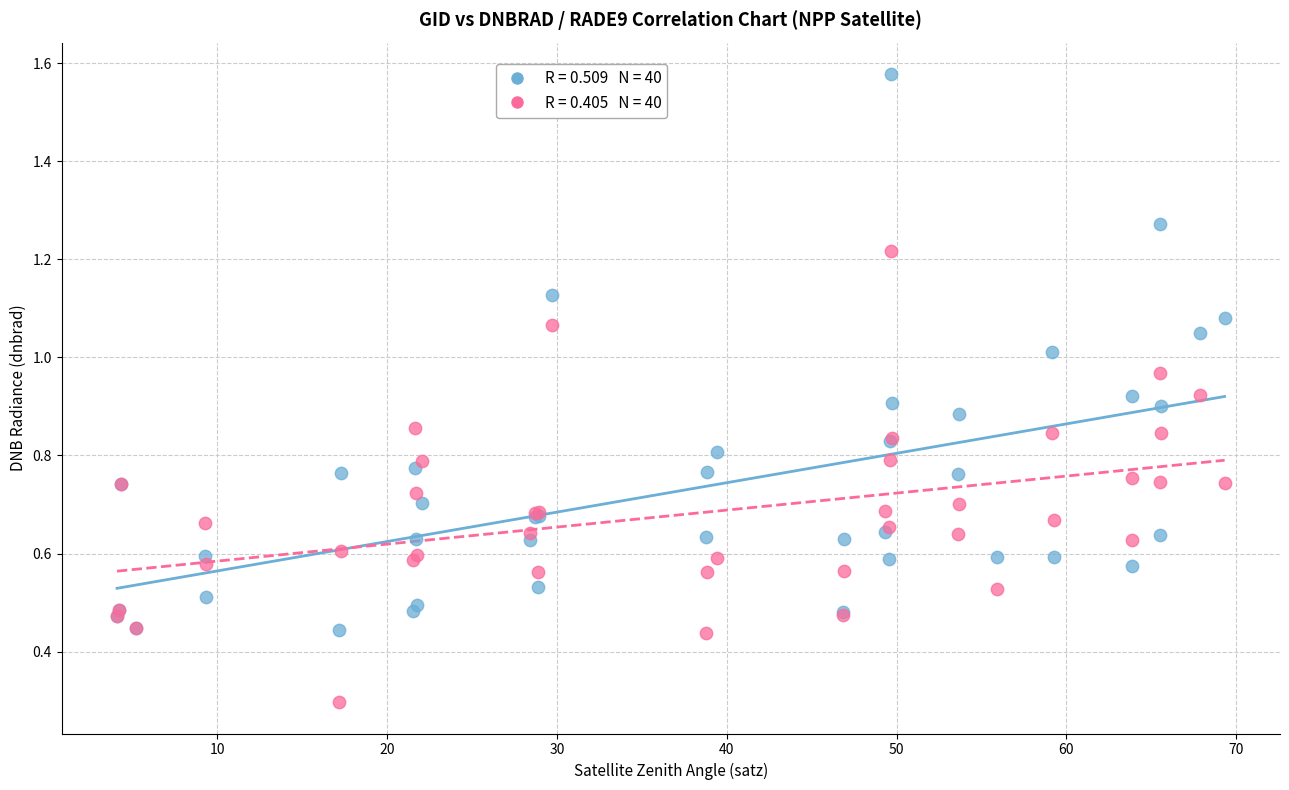

Across all series, what Y value is closest to 0?

0.3